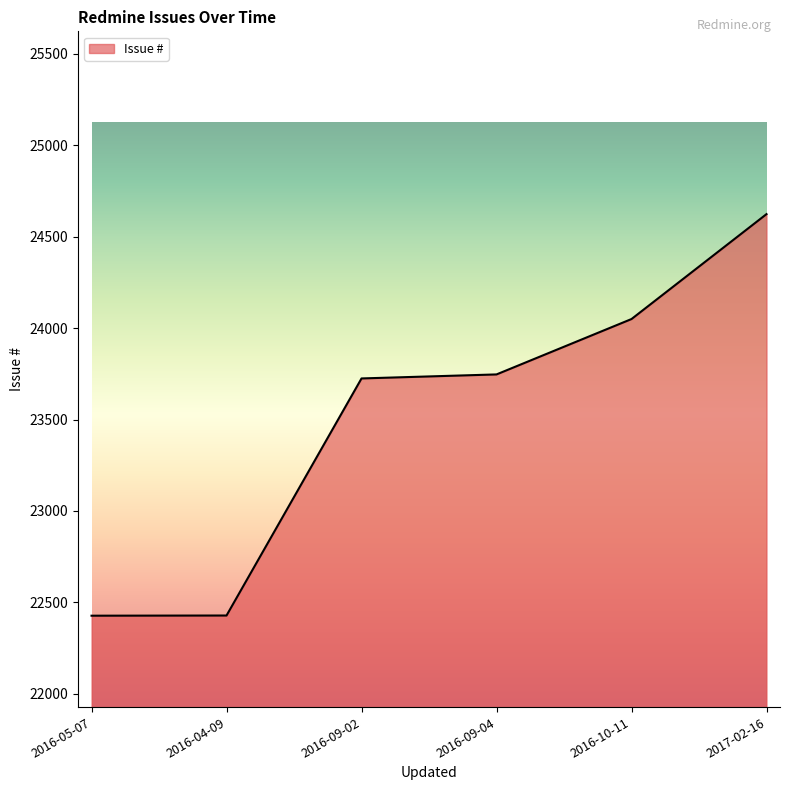

What is the minimum value shown in the chart?

22427